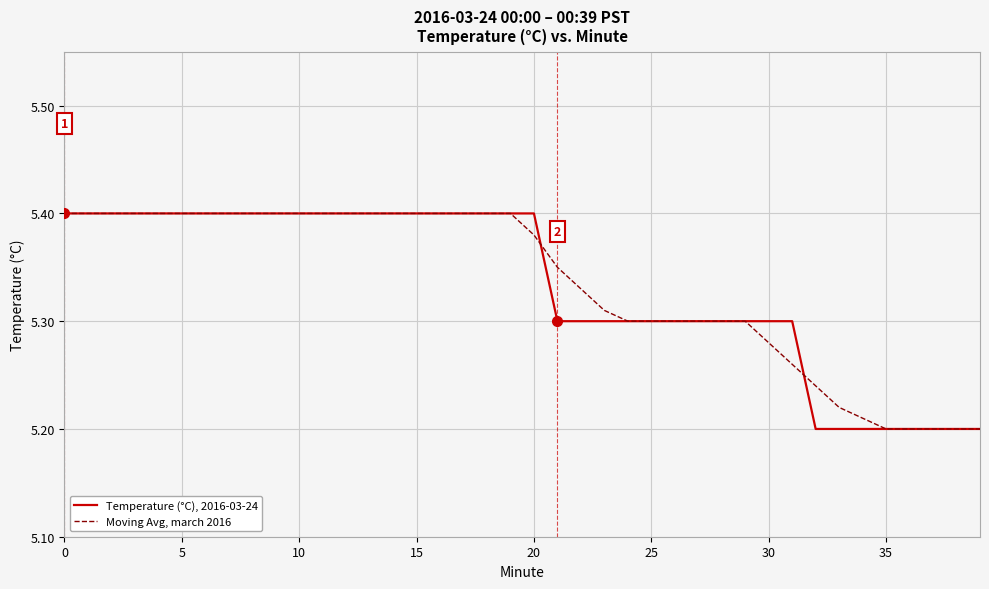

List the series in order of their overall mean, highest first.

Moving Avg, march 2016, Temperature (°C), 2016-03-24